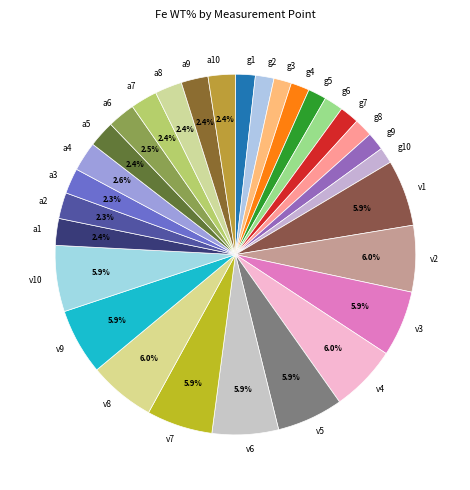

Approximately how many times larger is the value at g6 compared to v1?

0.3